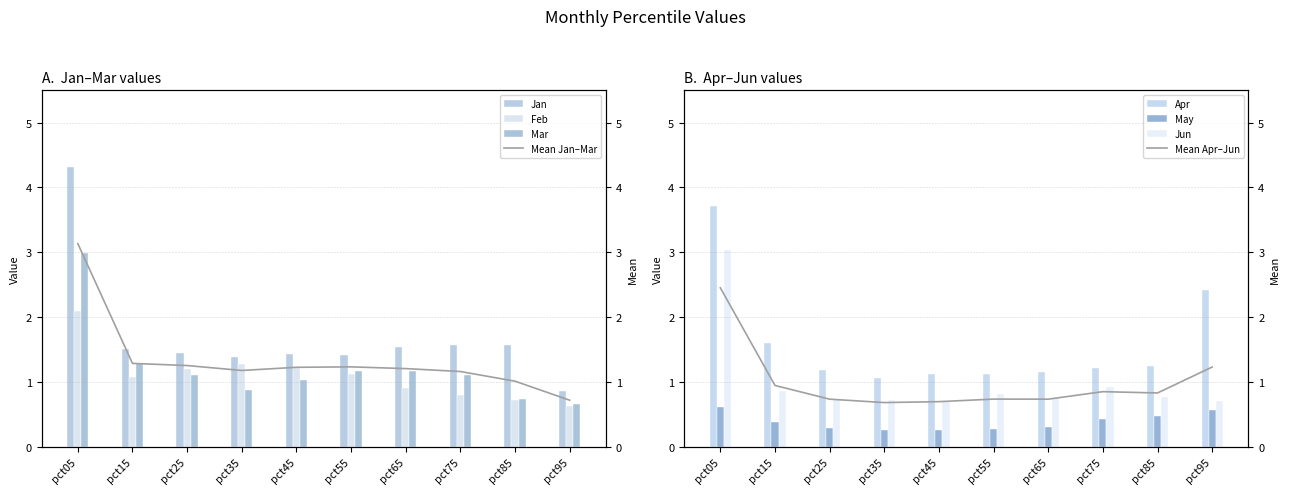

Reading right to left, list all the values displayed in this chart.

Jan: 0.9	1.6	1.6	1.5	1.4	1.4	1.4	1.5	1.5	4.3
Feb: 0.6	0.7	0.8	0.9	1.1	1.2	1.3	1.2	1.1	2.1
Mar: 0.7	0.7	1.1	1.2	1.2	1.0	0.9	1.1	1.3	3.0
Apr: 2.4	1.2	1.2	1.1	1.1	1.1	1.1	1.2	1.6	3.7
May: 0.6	0.5	0.4	0.3	0.3	0.3	0.3	0.3	0.4	0.6
Jun: 0.7	0.8	0.9	0.7	0.8	0.7	0.7	0.7	0.9	3.0